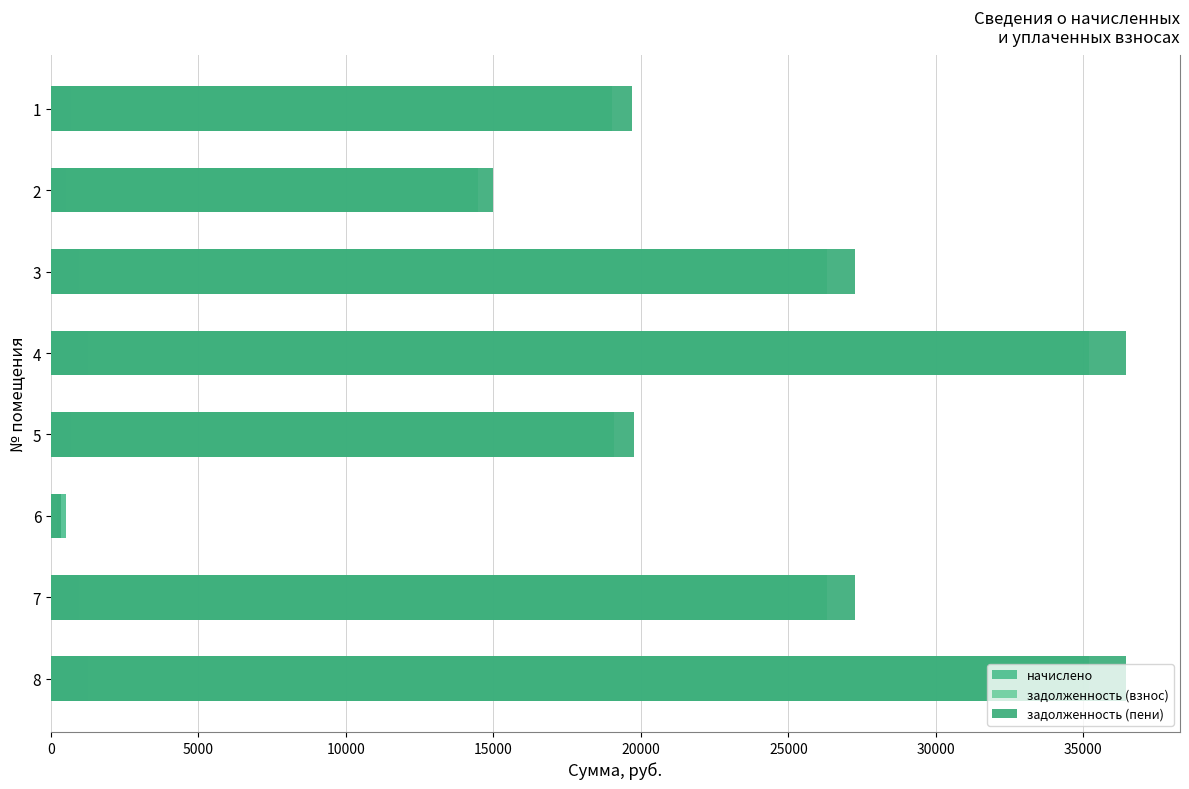

Which series has the largest range (max minus min)?

задолженность (пени)